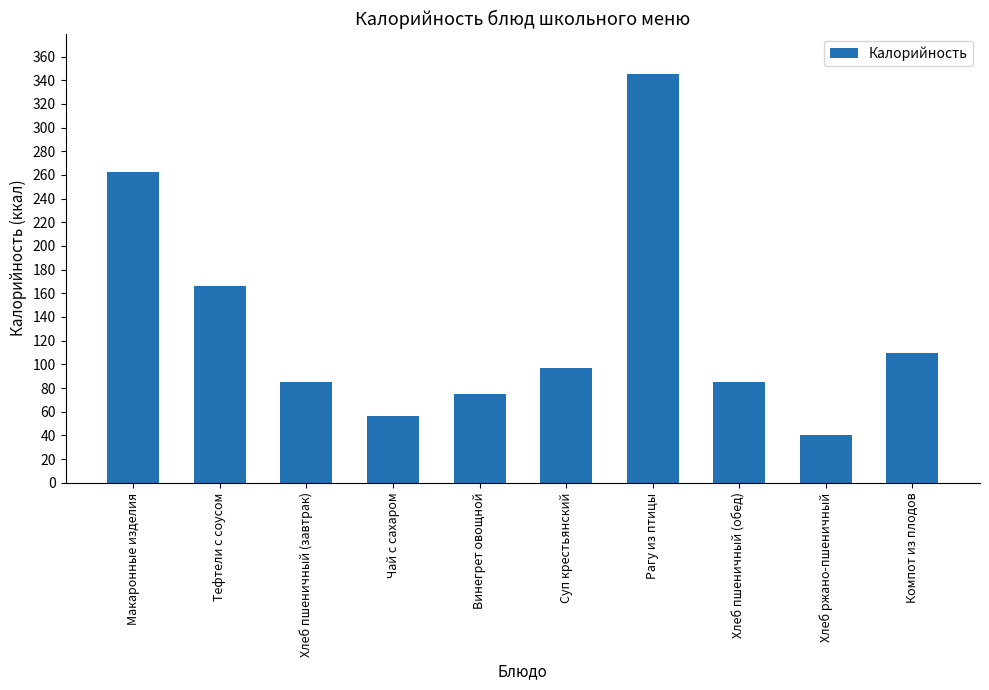

Which label corresponds to the largest value in the chart?

Рагу из птицы